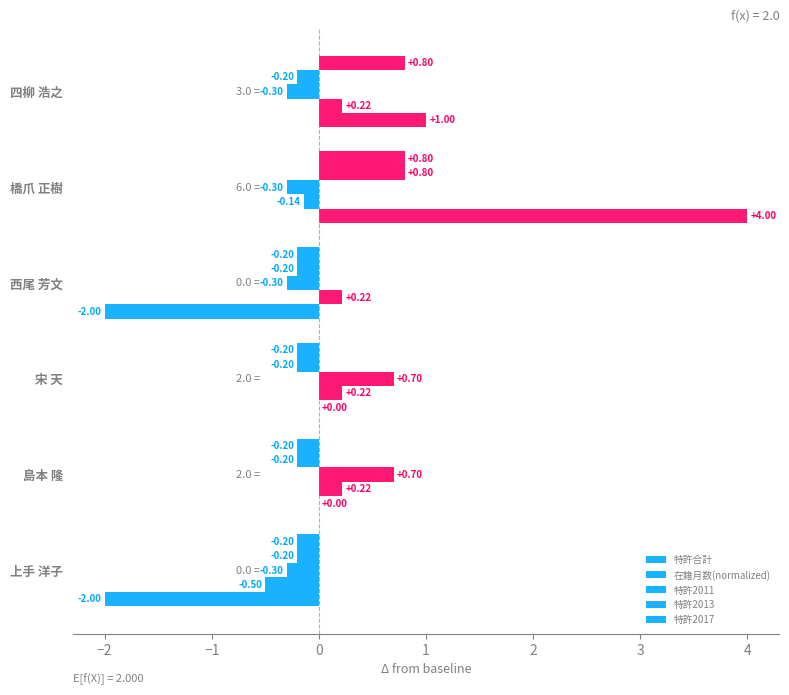

List the series in order of their peak value, highest first.

特許合計, 特許2013, 特許2017, 特許2011, 在籍月数(normalized)